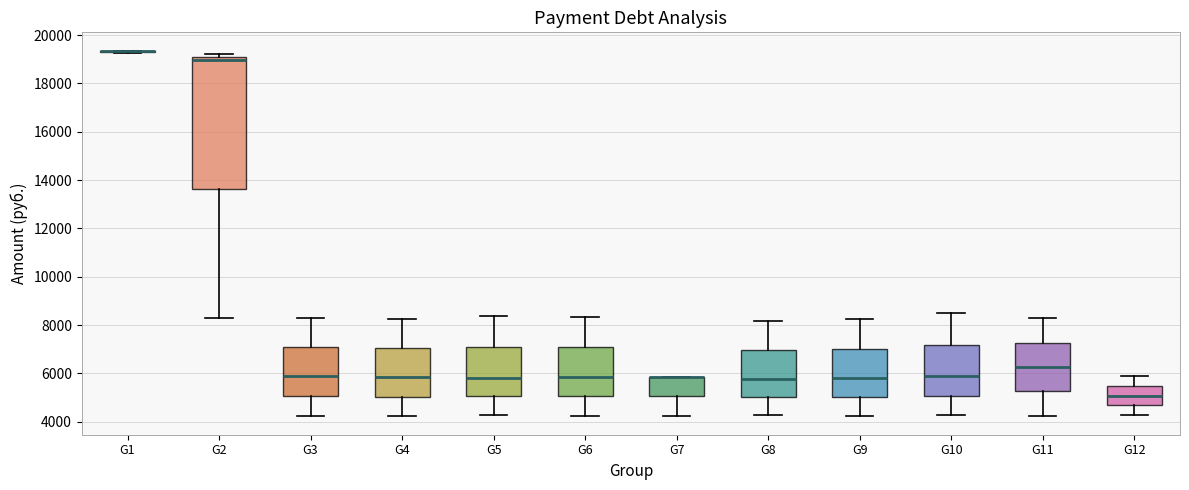

Comparing the boxes themselves (not the whiskers), which one is the tallest?

G2